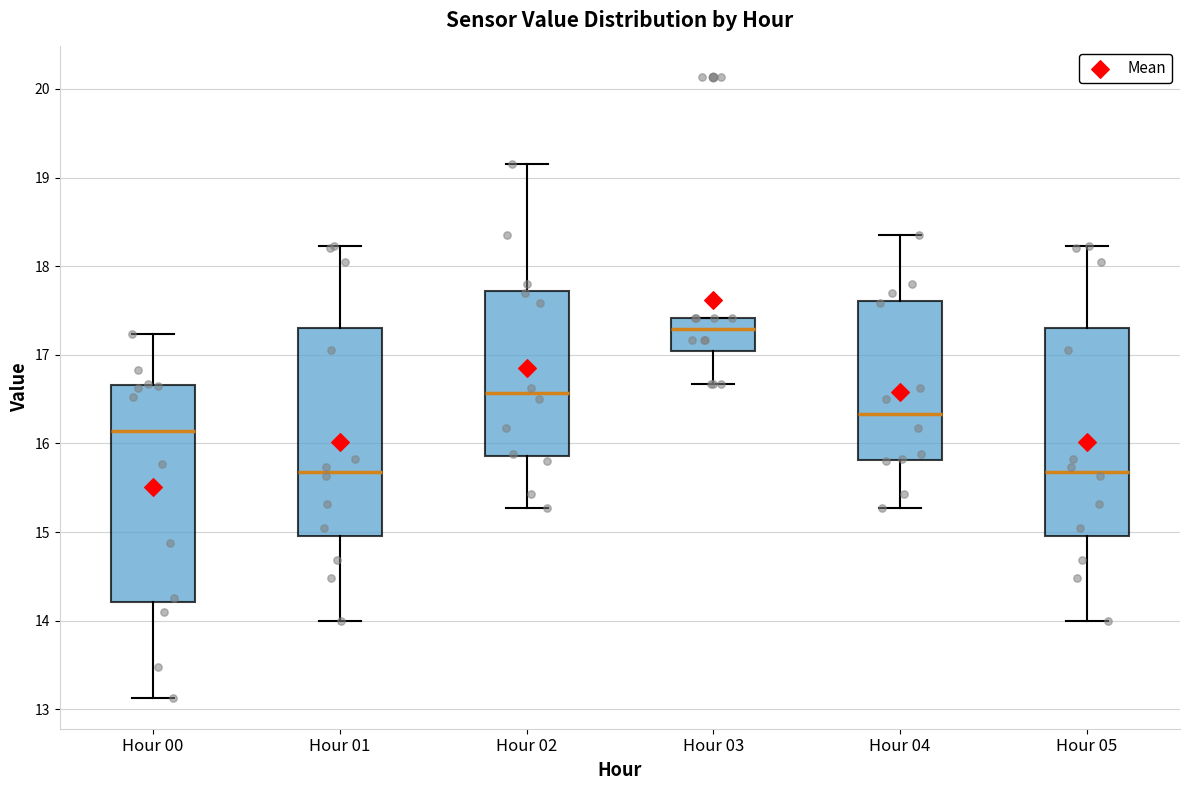

Reading left to right, read every box against the y-axis: the position of its median line, the range the box covers, and the ends of its whiskers. The values are not printed on the chart, so give them approximately, as read against the axis.

Hour 00: median 16.1, box 14.2 to 16.7, whiskers 13.1 to 17.2
Hour 01: median 15.7, box 15.0 to 17.3, whiskers 14.0 to 18.2
Hour 02: median 16.6, box 15.9 to 17.7, whiskers 15.3 to 19.2
Hour 03: median 17.3, box 17.0 to 17.4, whiskers 16.7 to 17.4
Hour 04: median 16.3, box 15.8 to 17.6, whiskers 15.3 to 18.4
Hour 05: median 15.7, box 15.0 to 17.3, whiskers 14.0 to 18.2